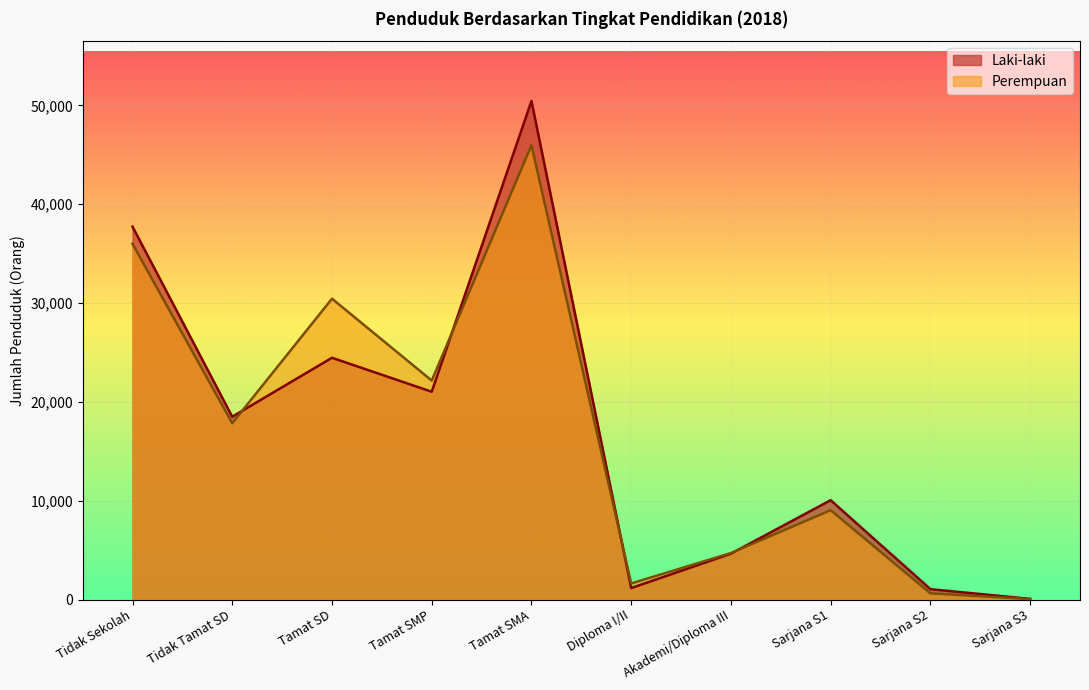

The Laki-laki series shows 1159 at Diploma I/II. True or false?

True